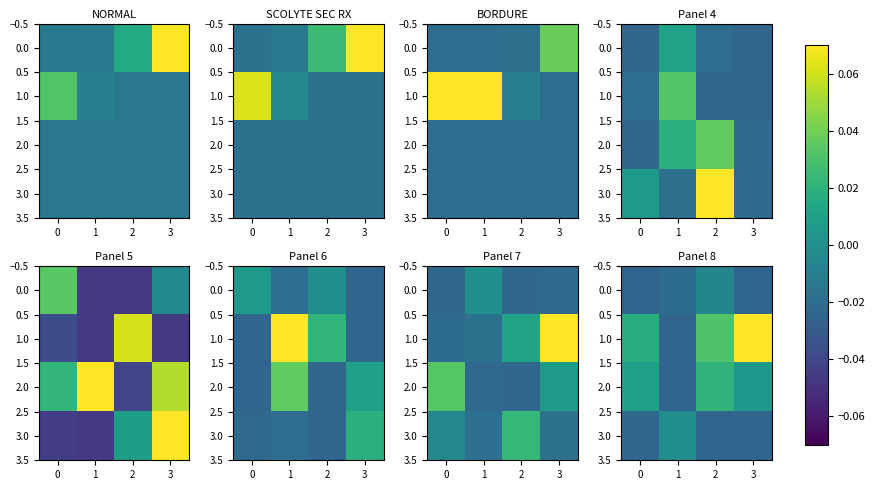

Is it true that row_3 equals -0.0 at −1?

False